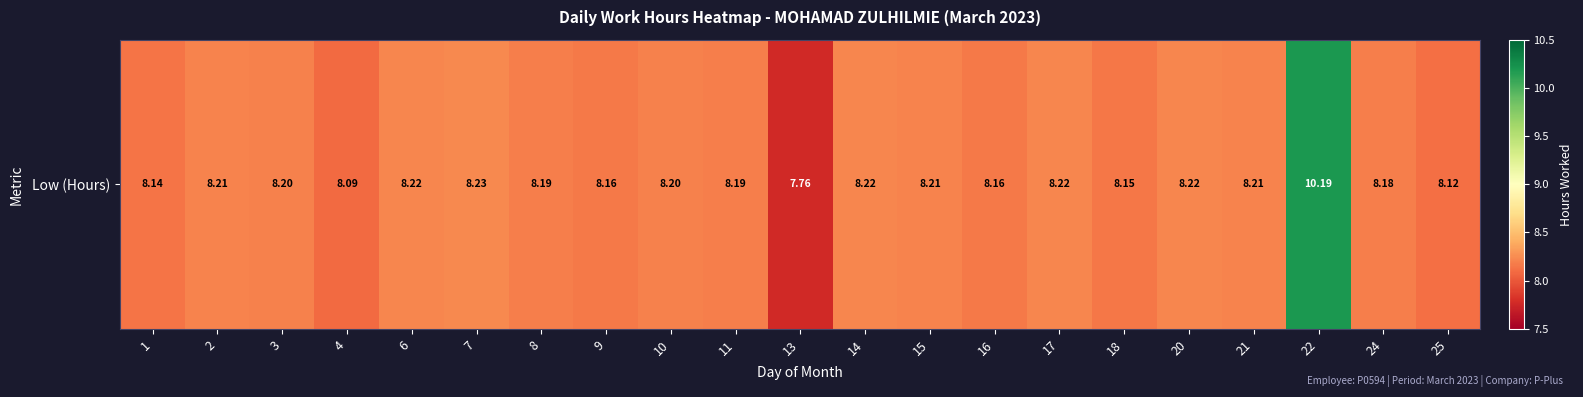

Reading right to left, transcribe all the data shown in this chart.

25=8.1	24=8.2	22=10.2	21=8.2	20=8.2	18=8.2	17=8.2	16=8.2	15=8.2	14=8.2	13=7.8	11=8.2	10=8.2	9=8.2	8=8.2	7=8.2	6=8.2	4=8.1	3=8.2	2=8.2	1=8.1